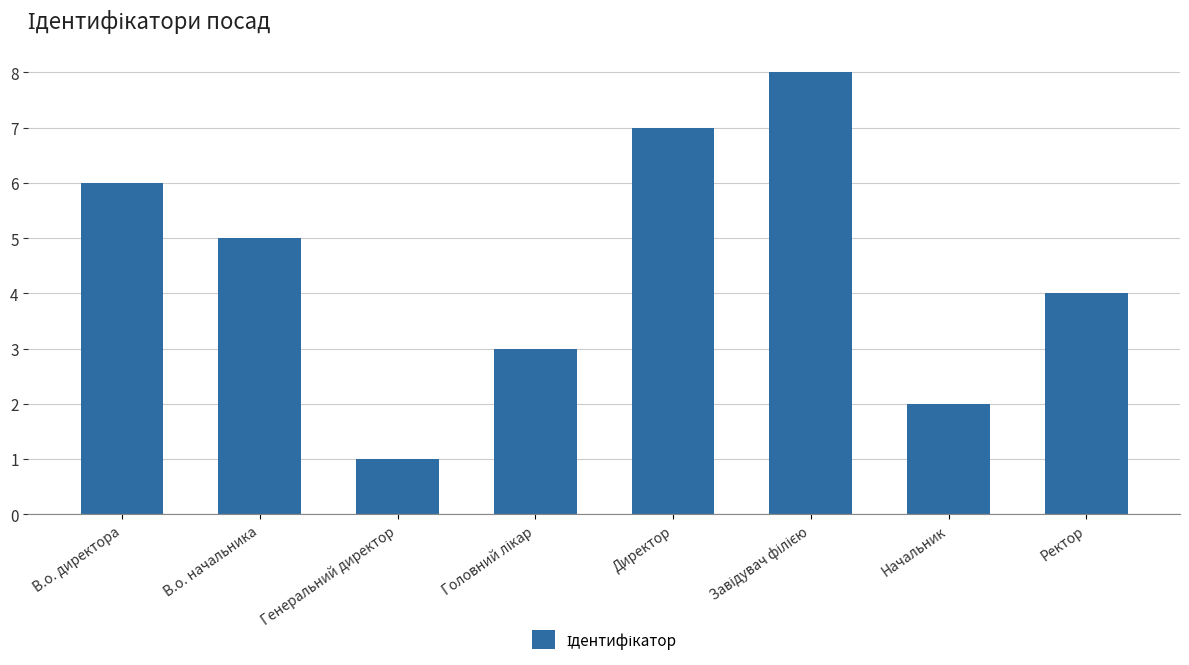

True or false: the data shows 4 at Ректор.

True